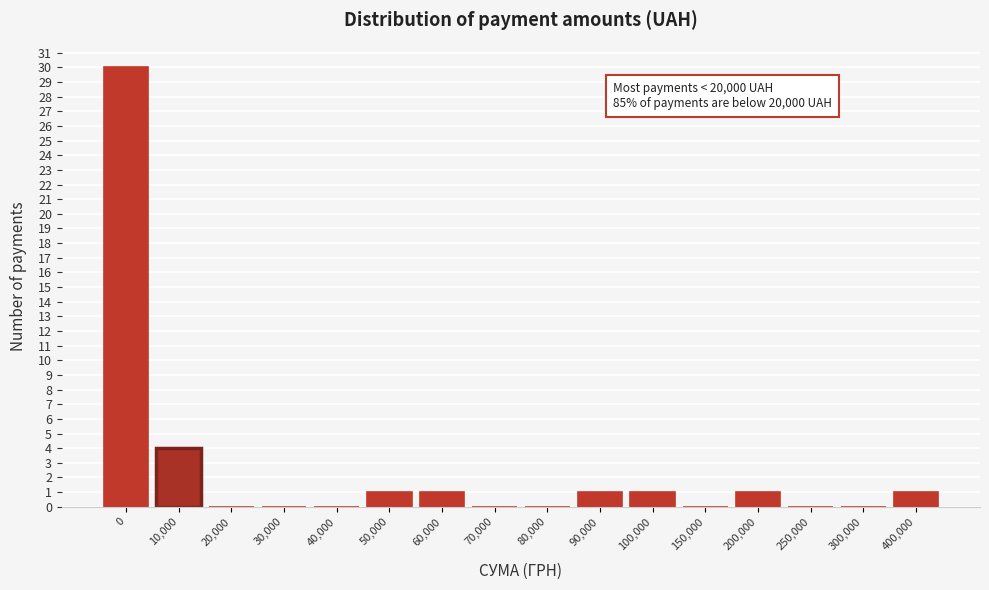

Reading right to left, transcribe all the data shown in this chart.

400,000=1	300,000=0	250,000=0	200,000=1	150,000=0	100,000=1	90,000=1	80,000=0	70,000=0	60,000=1	50,000=1	40,000=0	30,000=0	20,000=0	10,000=4	0=30